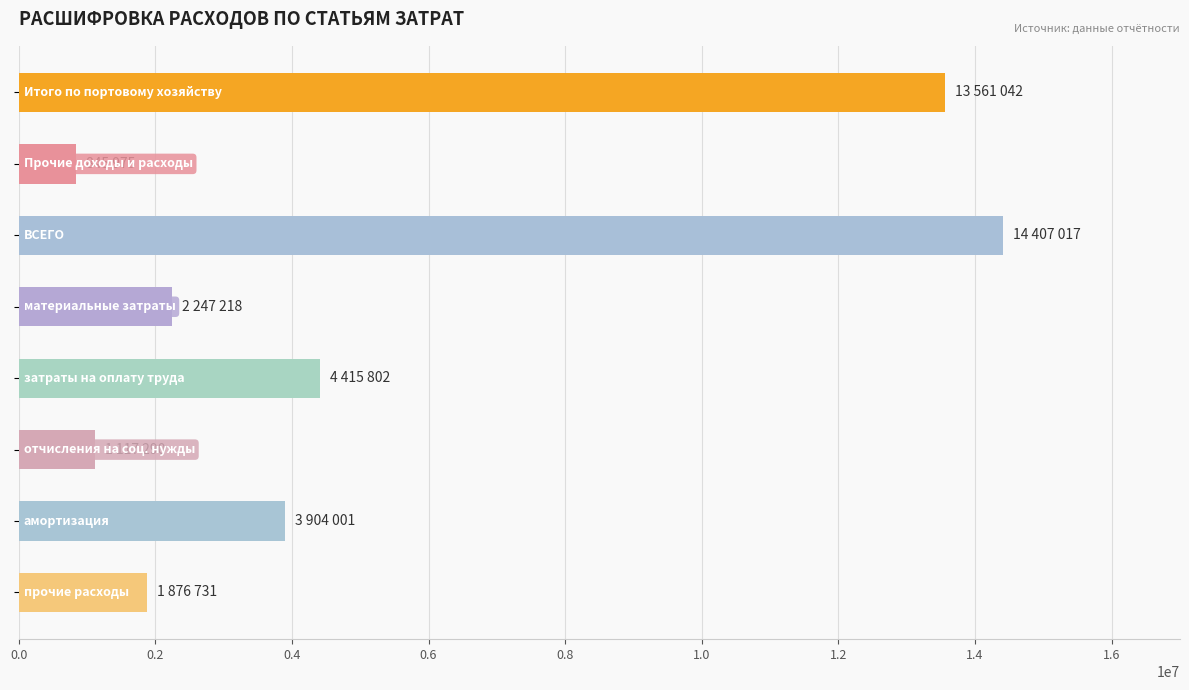

What is the smallest value displayed?

845975